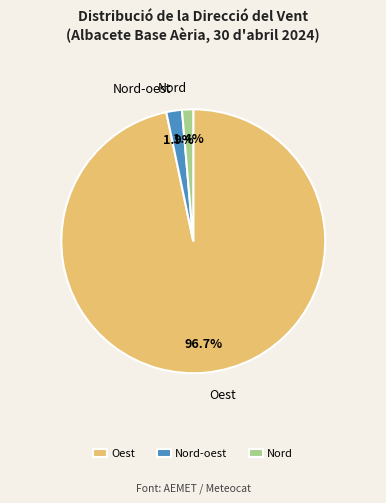

Which category has the biggest portion of the pie?

Oest